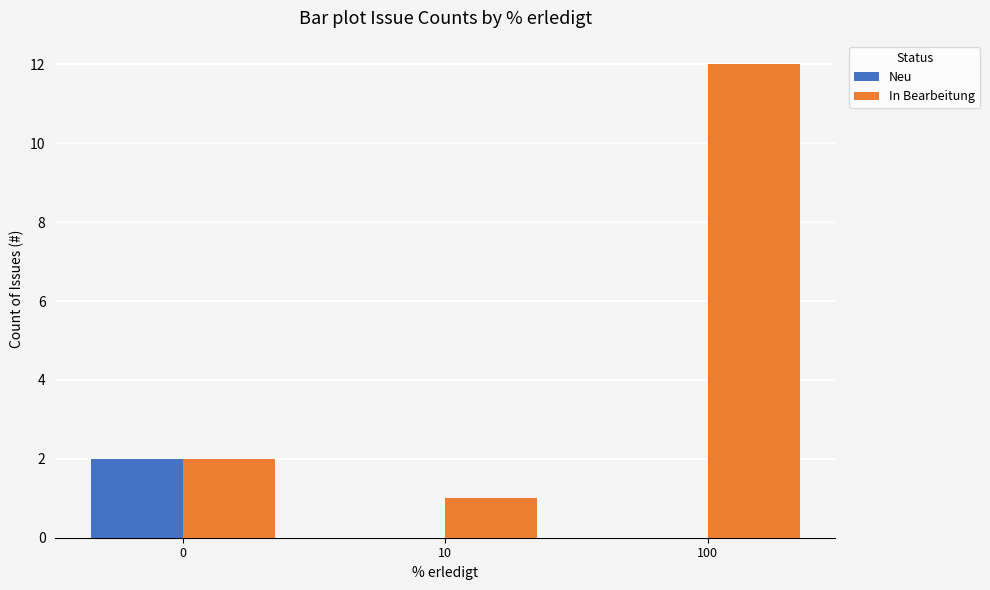

What is the approximate value of In Bearbeitung at 100?

12